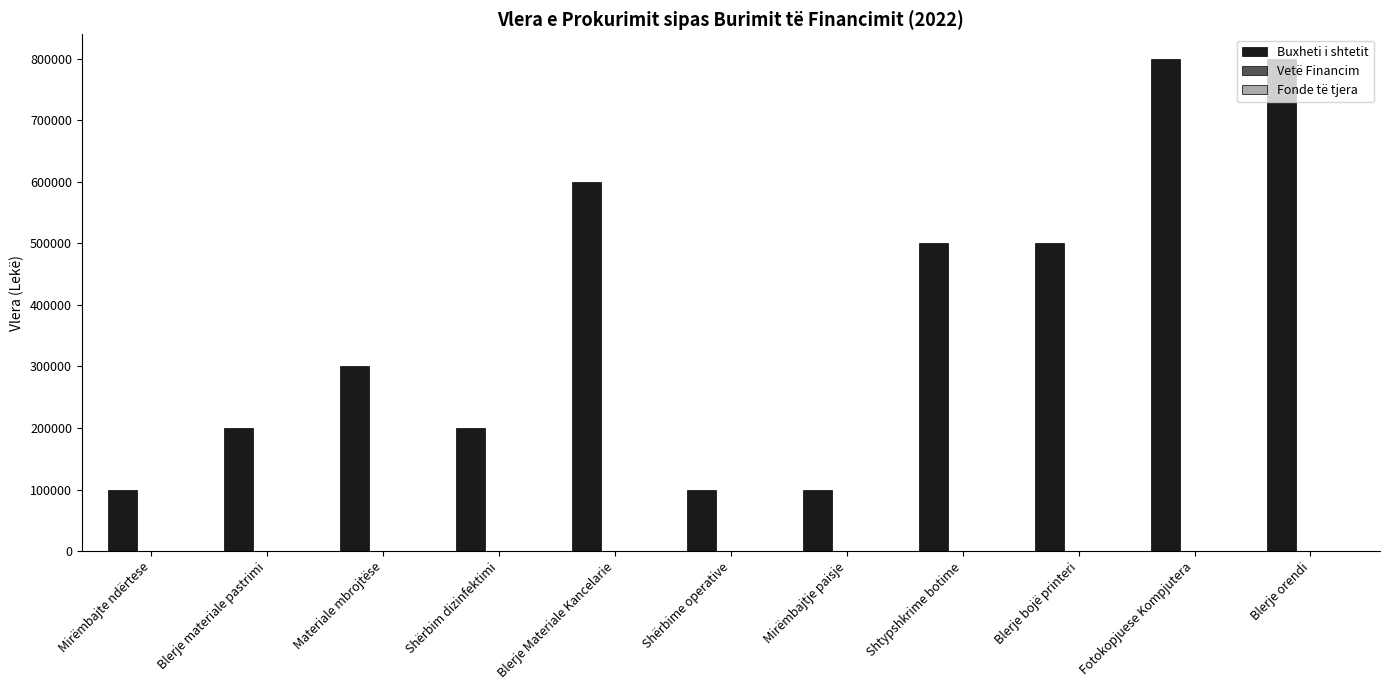

What is the approximate value at Blerje Materiale Kancelarie?

600000